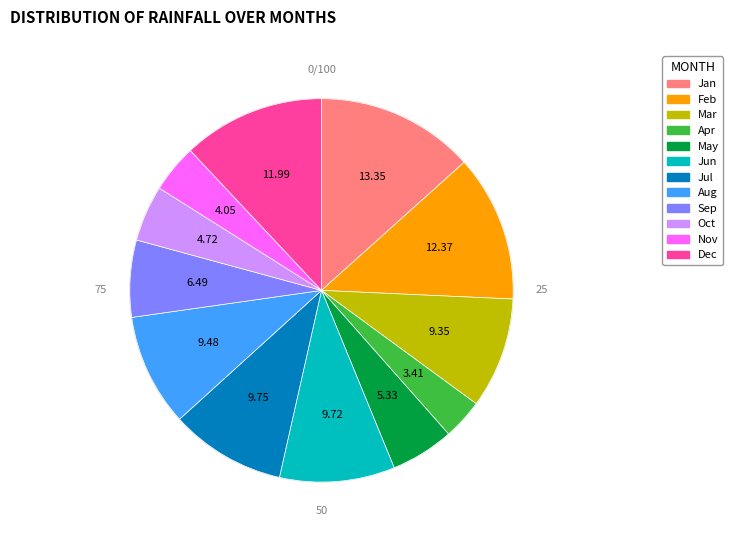

Is the sum of Mar and May greater than half?

No